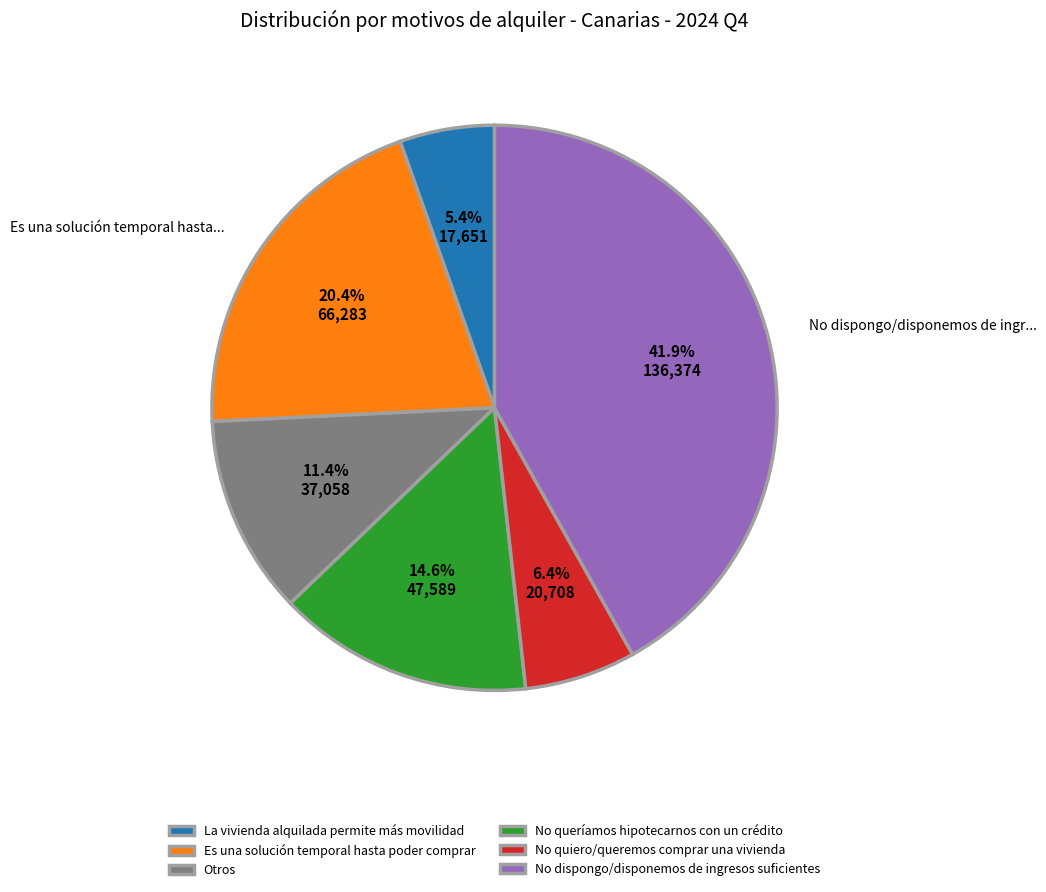

How many slices are in this pie chart?

6